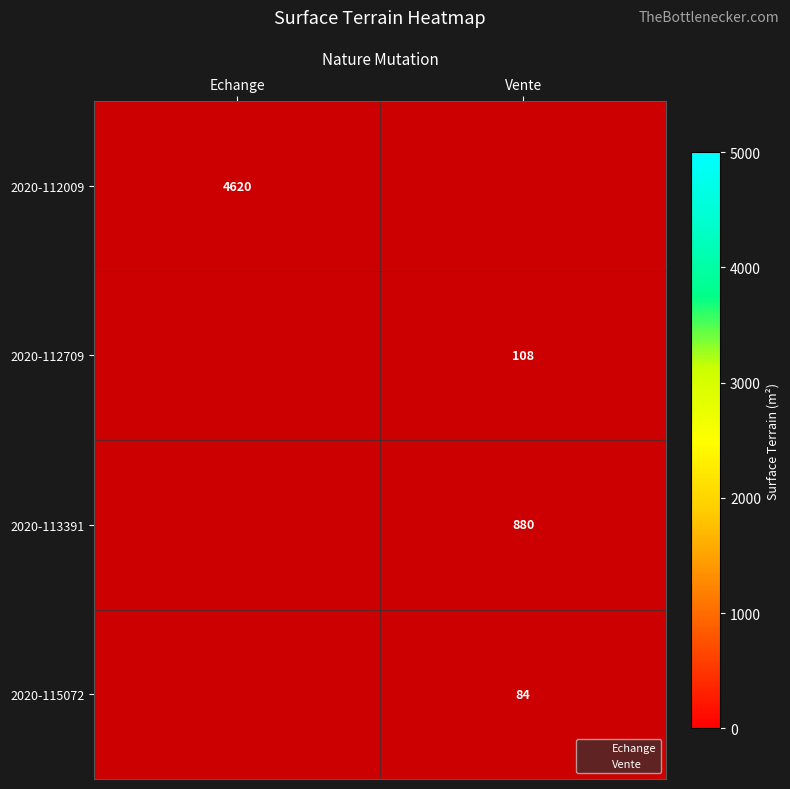

Is it true that 2020-112709 equals 108.0 at Vente?

True